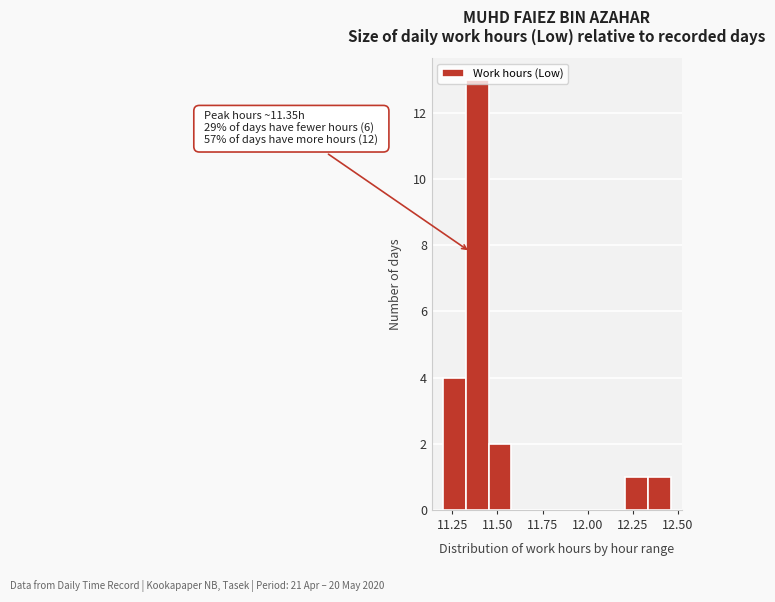

Around what value on the x-axis is the tallest bar? Give the approximate position of its centre, as read against the axis.

11.40